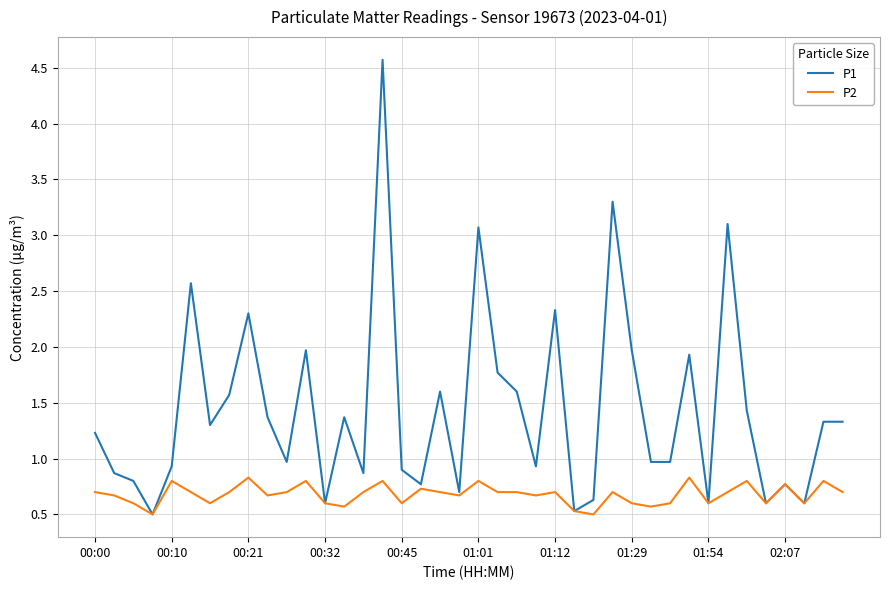

Rank the series by their maximum value, from lowest to highest.

P2, P1